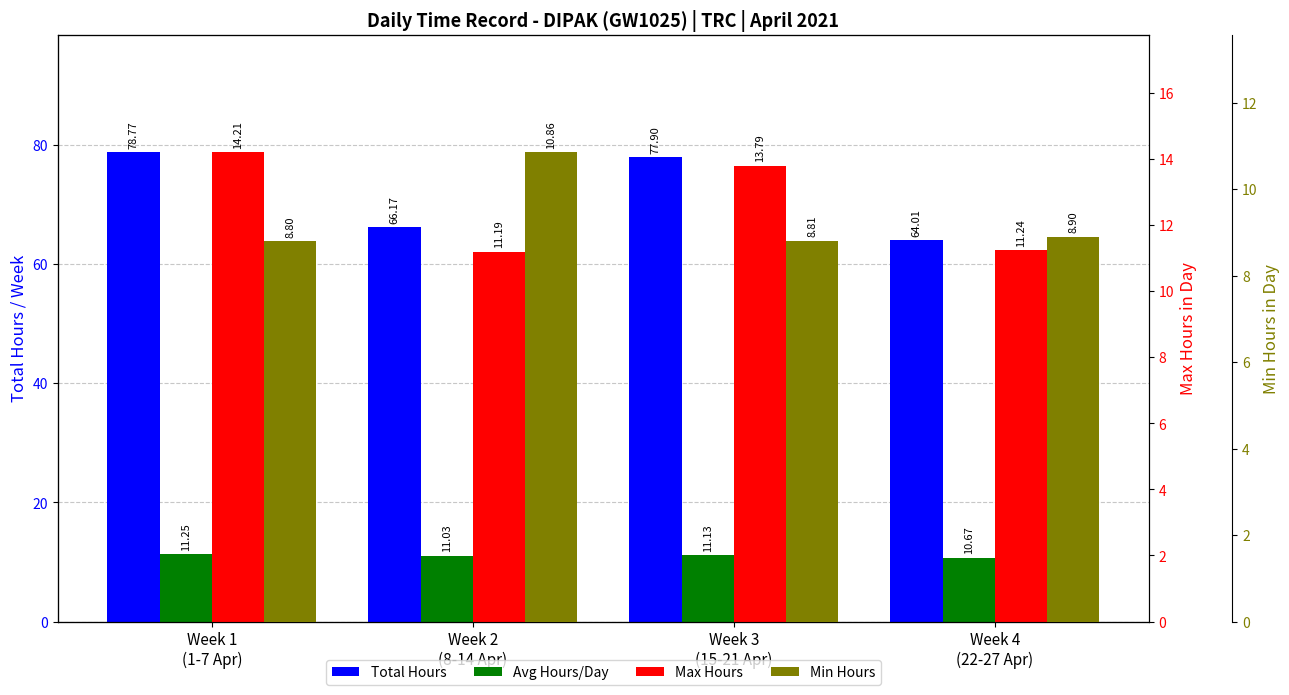

What is the smallest value displayed?

8.8